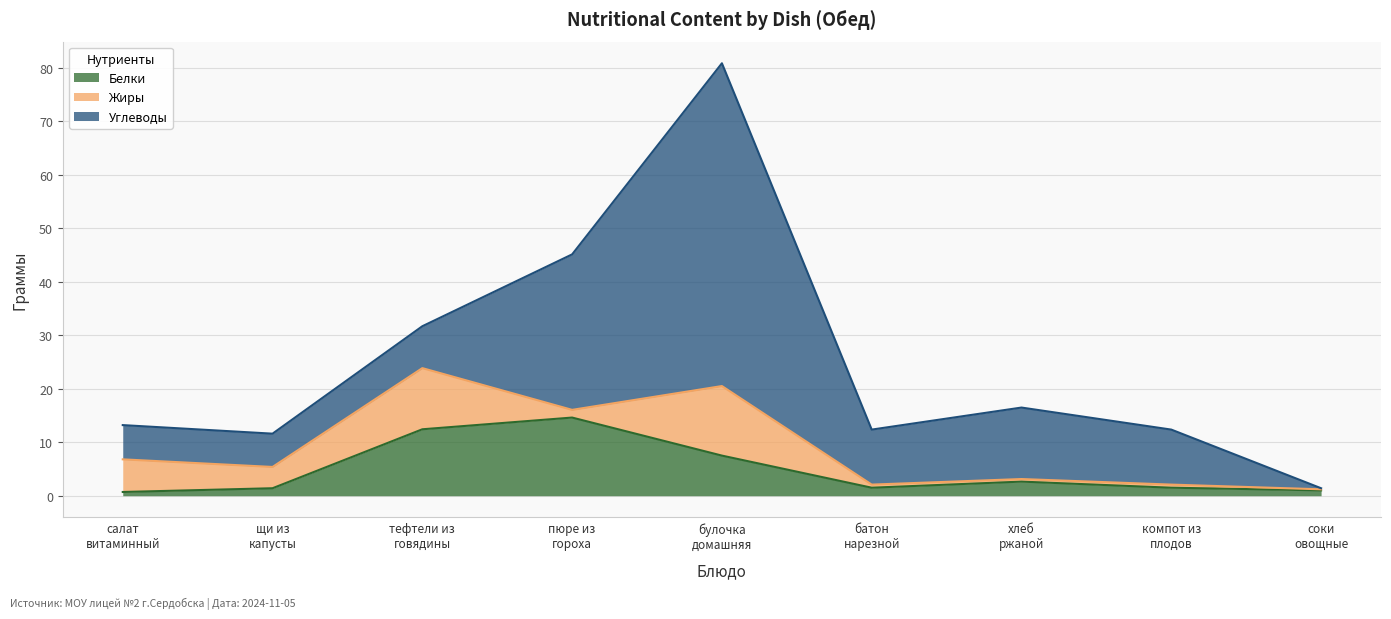

What are all the series names shown in the legend?

Белки, Жиры, Углеводы